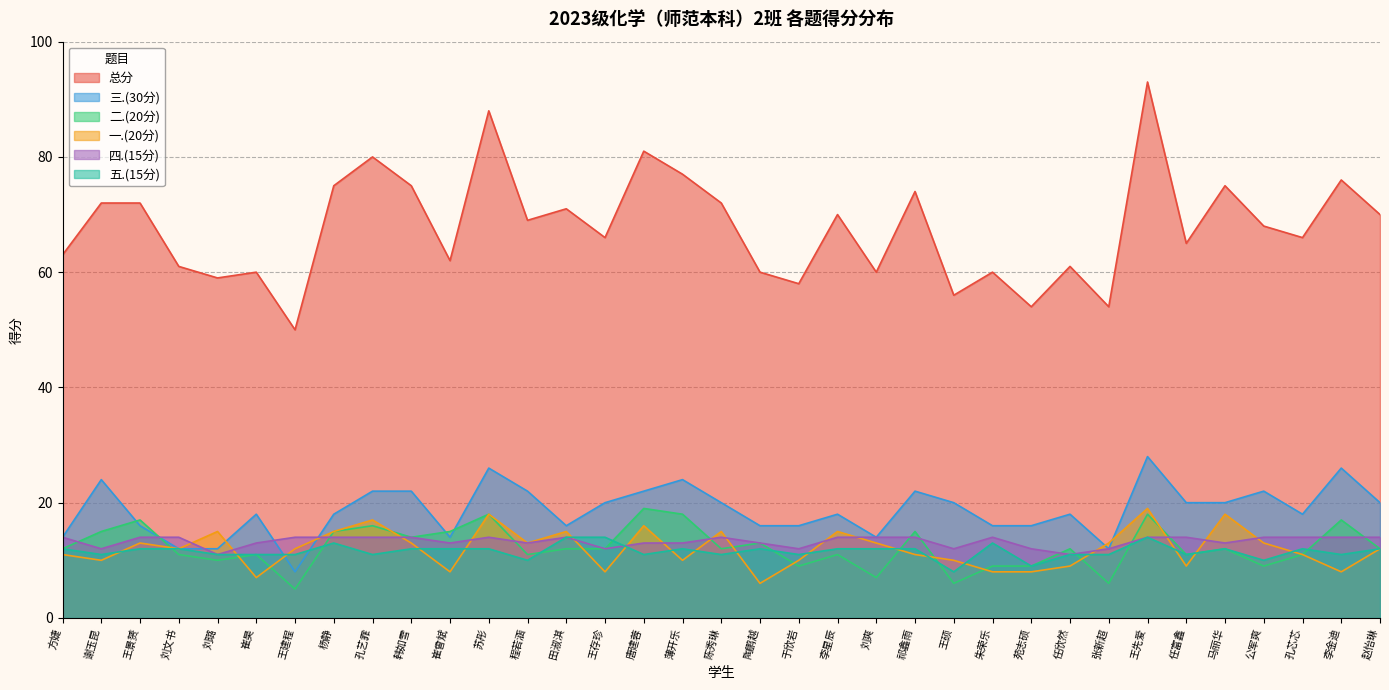

What is the value of the 二.(20分) point at the 19th from the left?

13